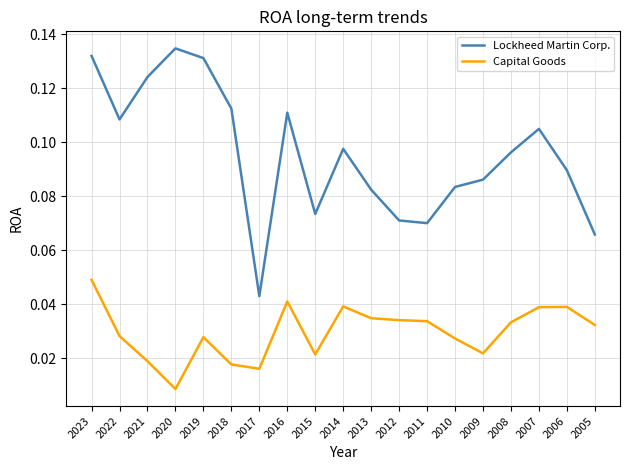

At which category does Capital Goods reach its first local valley?

2020